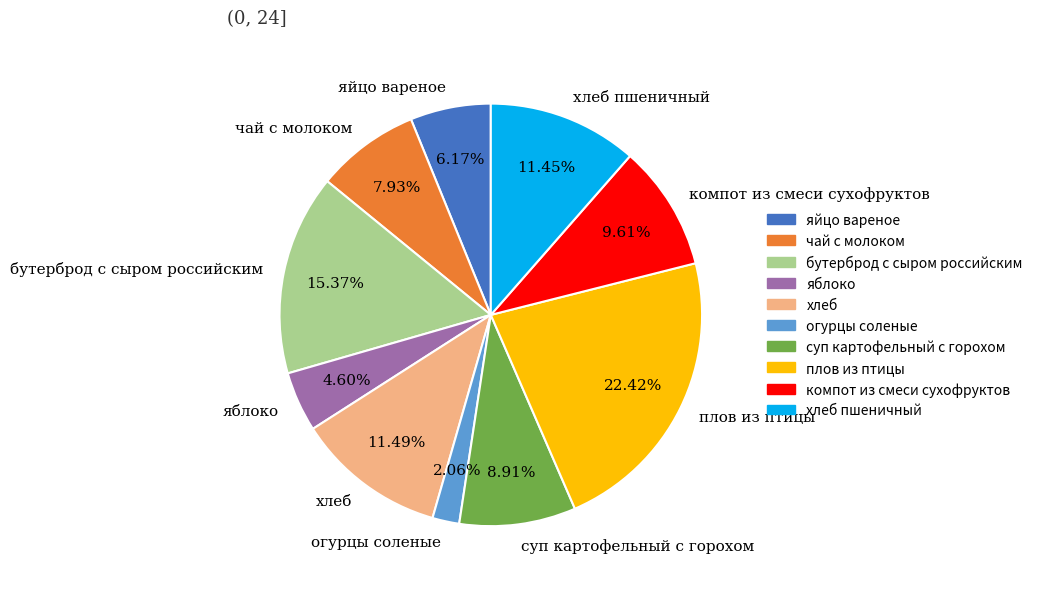

To the nearest percent, what percentage of the pie is плов из птицы?

22%